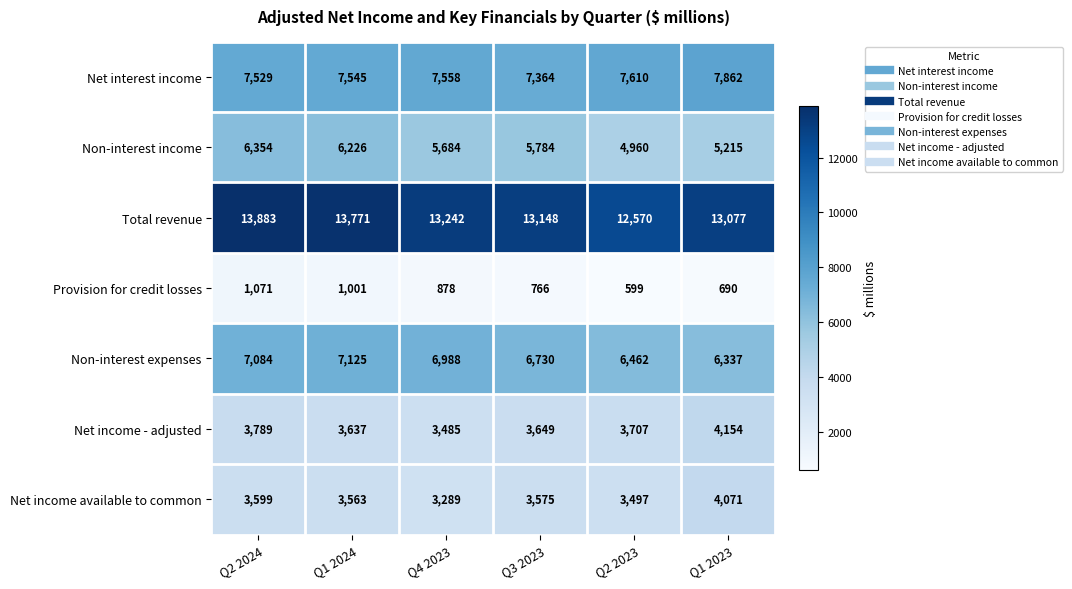

What is the sum of the Net income - adjusted values at Q1 2024 and Q2 2024?

7426